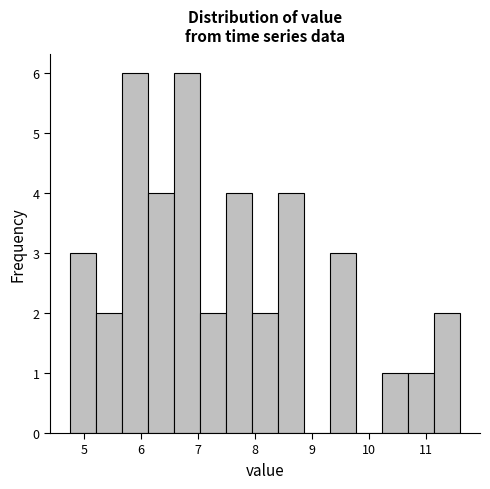

Reading left to right, transcribe this chart: for each bar, give the range it covers on the x-axis and its height. Neither the bar edges nor the heights are printed on the chart, so give them approximately, as read against the axes.

4.8 to 5.2: 3
5.2 to 5.7: 2
5.7 to 6.1: 6
6.1 to 6.6: 4
6.6 to 7.0: 6
7.0 to 7.5: 2
7.5 to 7.9: 4
7.9 to 8.4: 2
8.4 to 8.9: 4
8.9 to 9.3: 0
9.3 to 9.8: 3
9.8 to 10.2: 0
10.2 to 10.7: 1
10.7 to 11.1: 1
11.1 to 11.6: 2